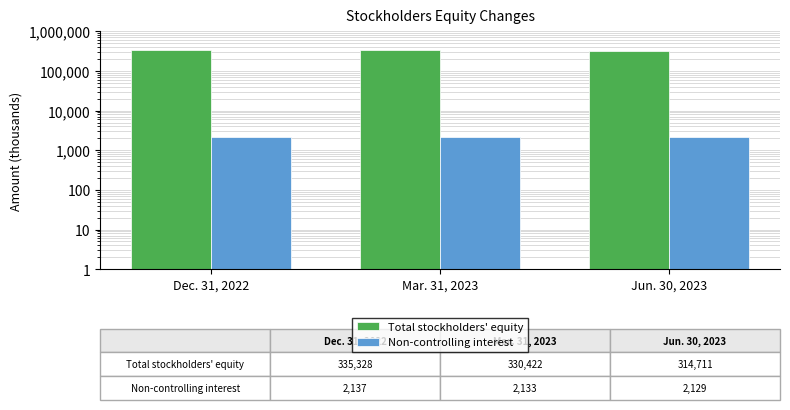

Where does the Total stockholders' equity series first go above 330422?

Dec. 31, 2022